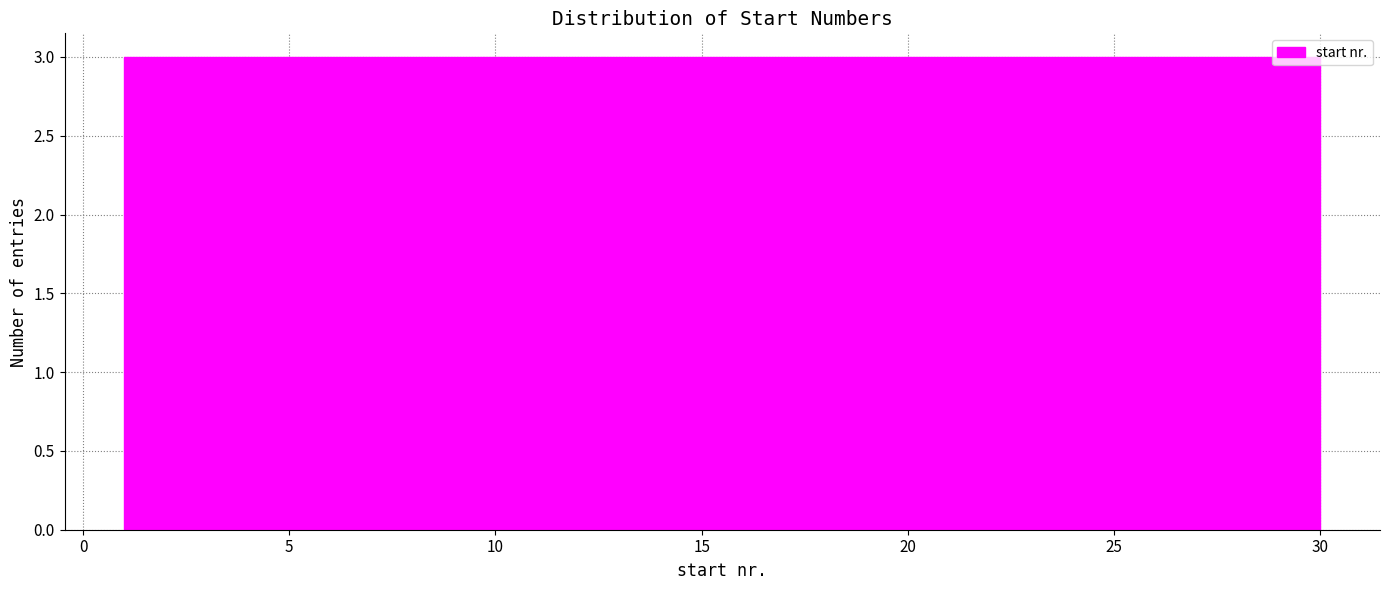

What is the height of the bar covering 3.9 to 6.8 on the x-axis? Neither the bar edges nor the heights are printed on the chart, so give them approximately, as read against the axes.

3